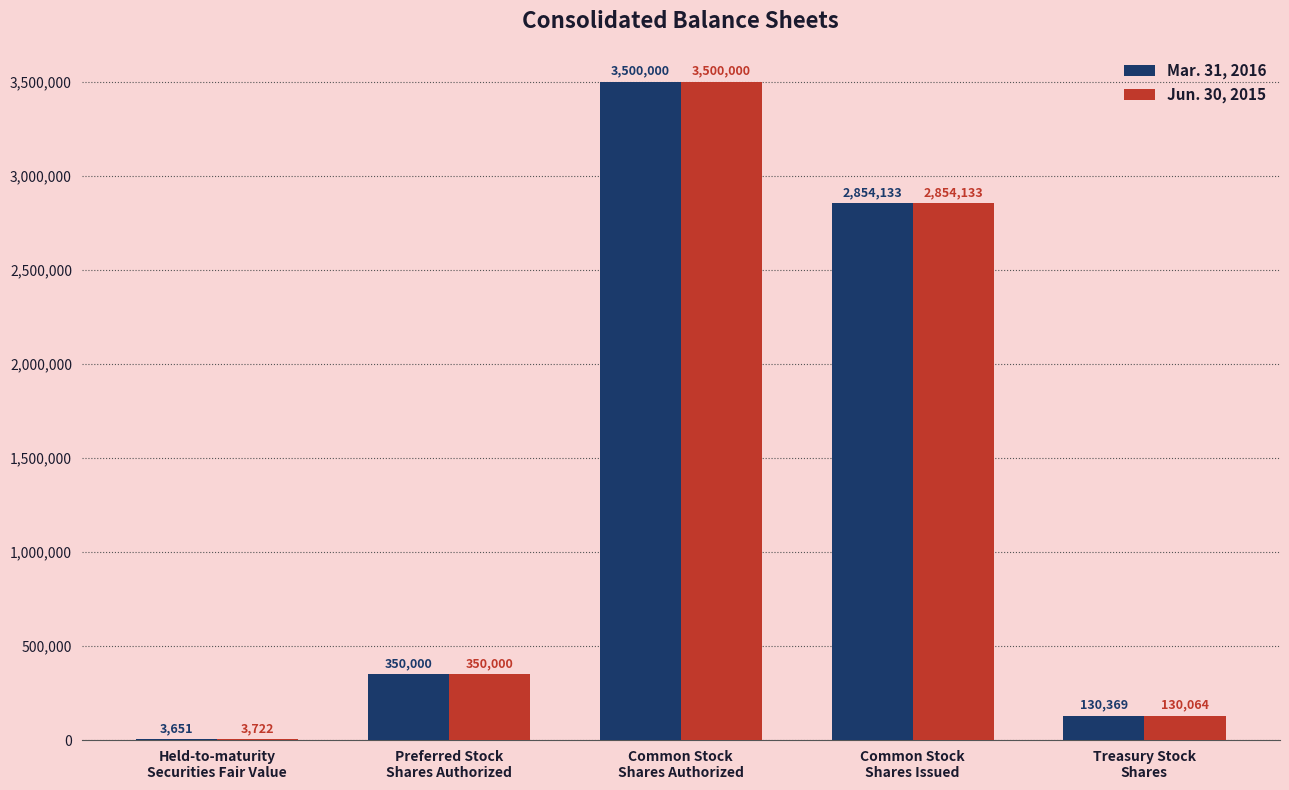

How many distinct data groups are displayed?

2